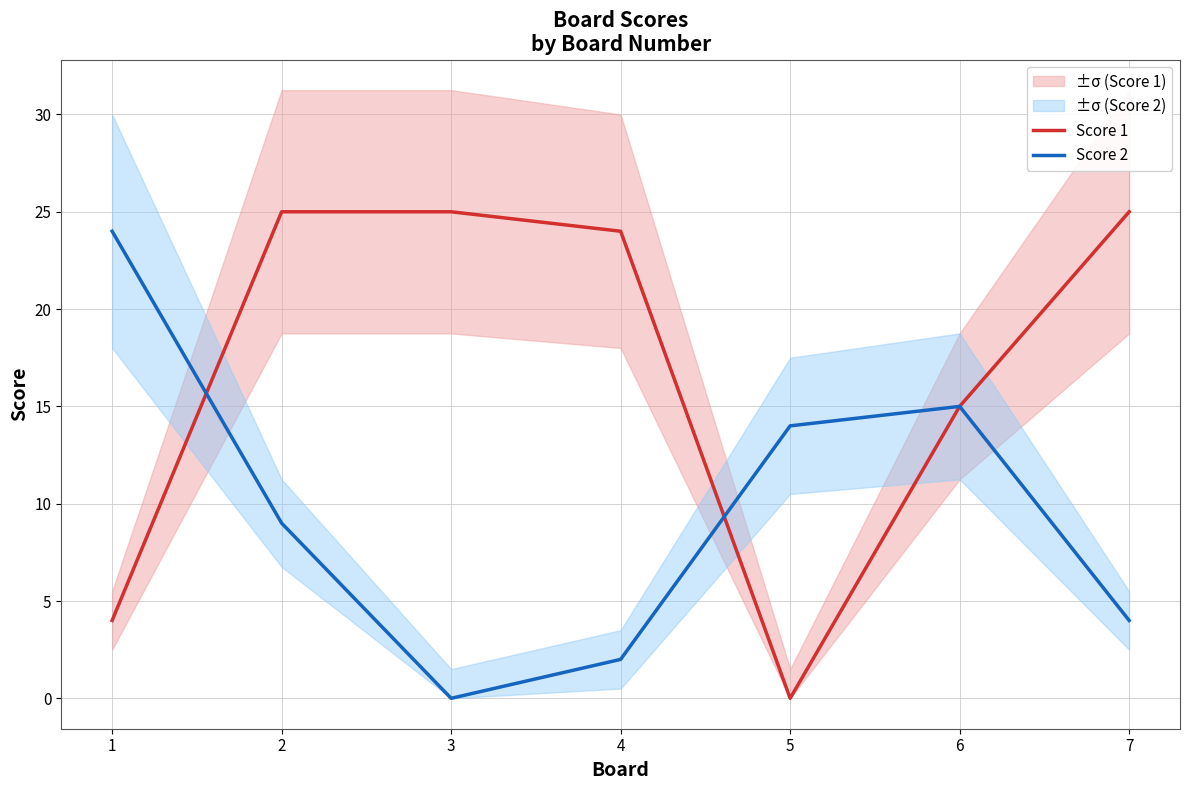

Reading left to right, list all the values displayed in this chart.

Score 1: 4	25	25	24	0	15	25
Score 2: 24	9	0	2	14	15	4